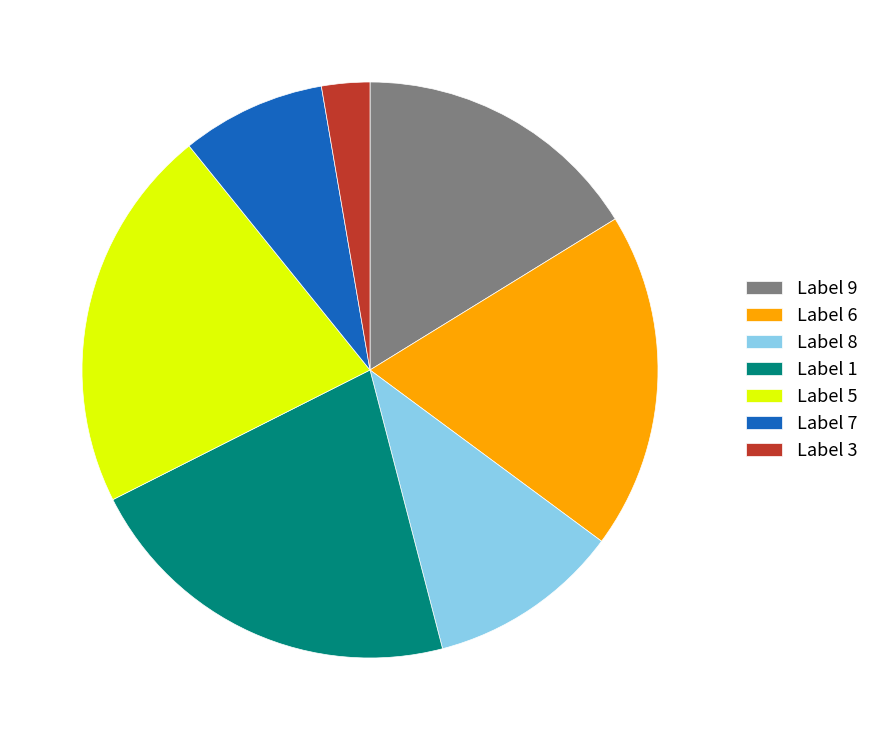

Does any single category account for the majority?

No